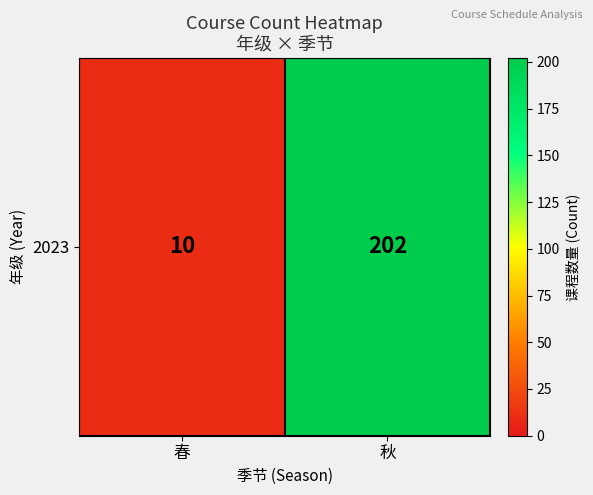

Is it true that the value at 秋 is 202?

True